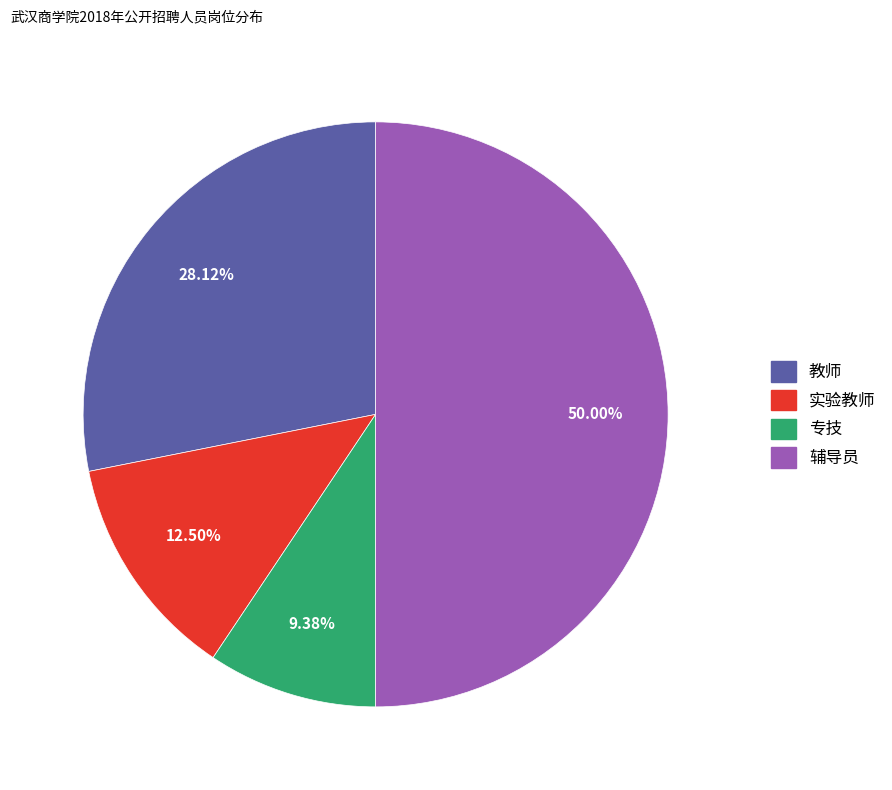

What is the total percentage of 辅导员 and 教师?

78.1%